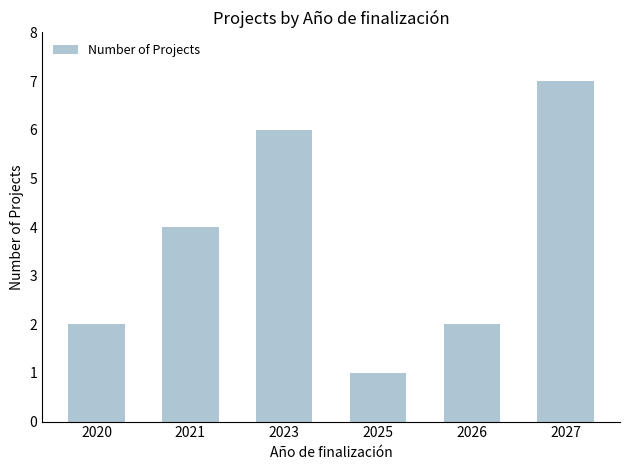

Between 2020 and 2027, which is larger?

2027